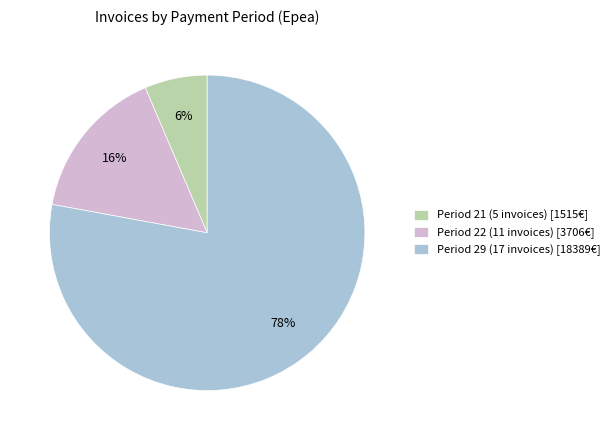

The Period 21 (5 invoices) [1515€] slice represents 1% of the pie. True or false?

False